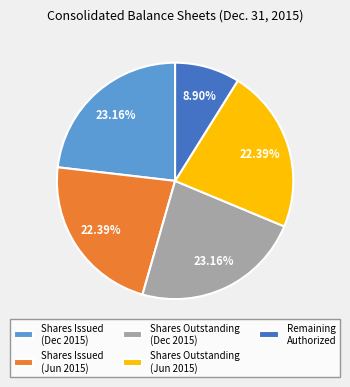

Is the sum of Shares Outstanding (Jun 2015) and Remaining Authorized greater than half?

No